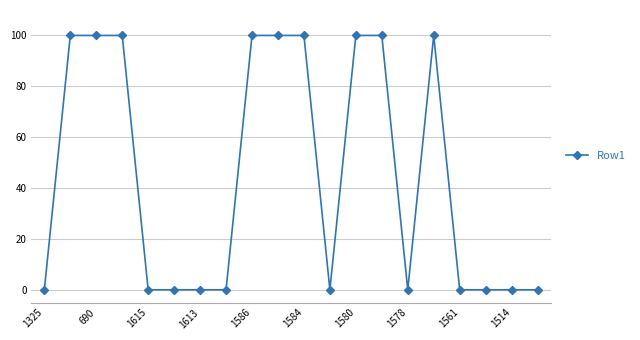

True or false: there are more than 0 points higher than both neighbors.

True